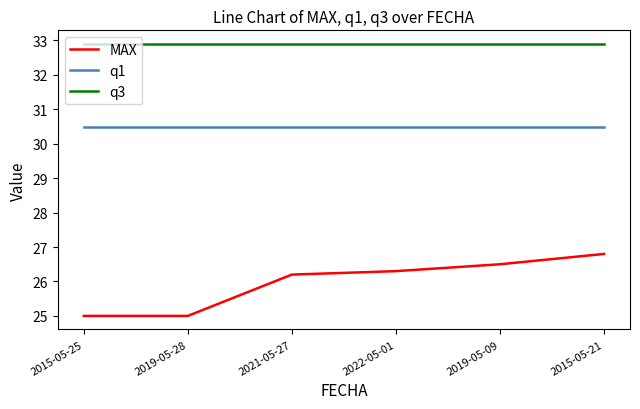

True or false: MAX and q1 intersect in this chart.

False